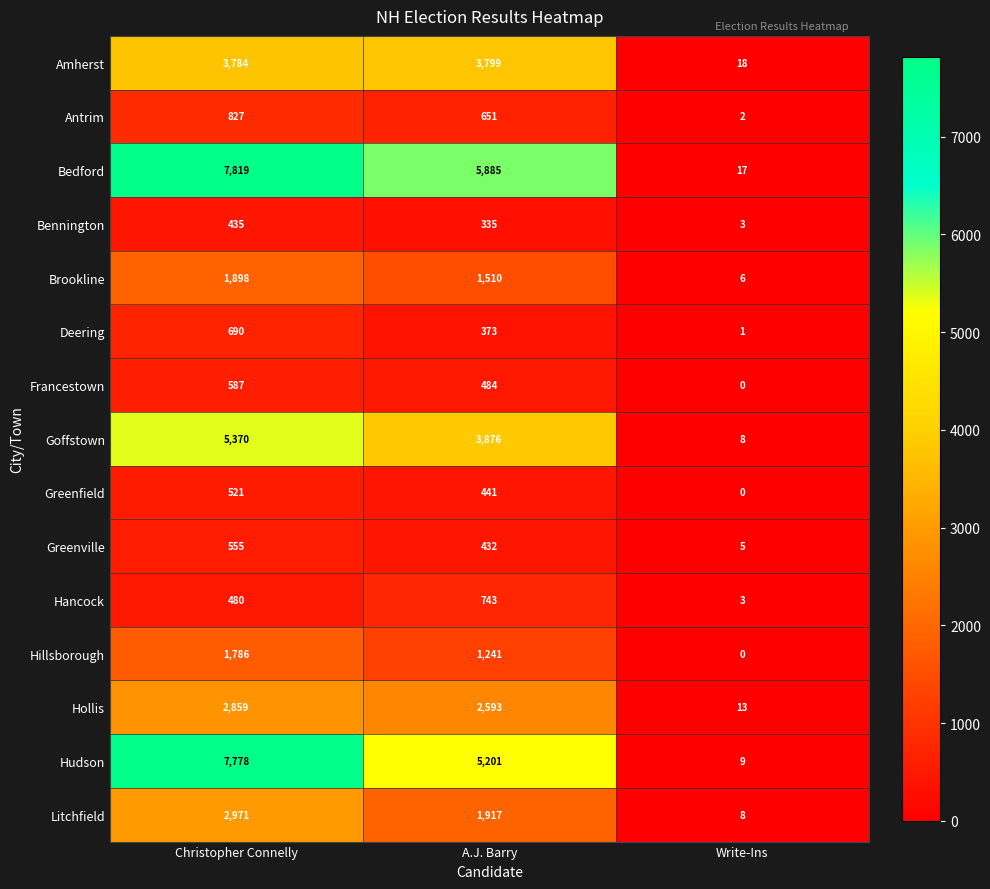

Which label corresponds to the smallest value in the chart?

Write-Ins